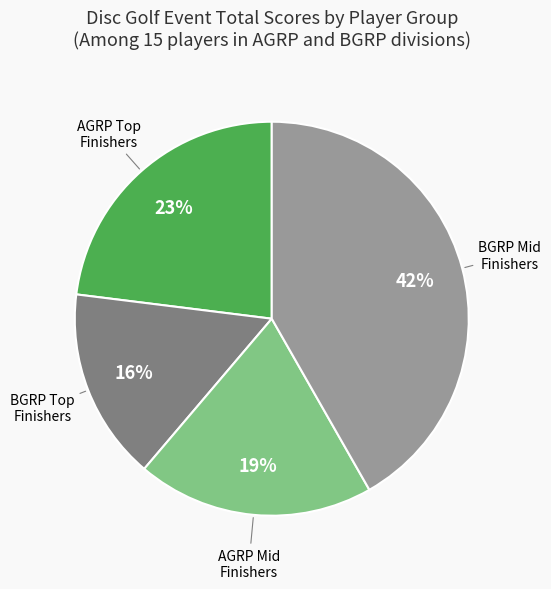

Is there any slice that represents more than half of the pie?

No